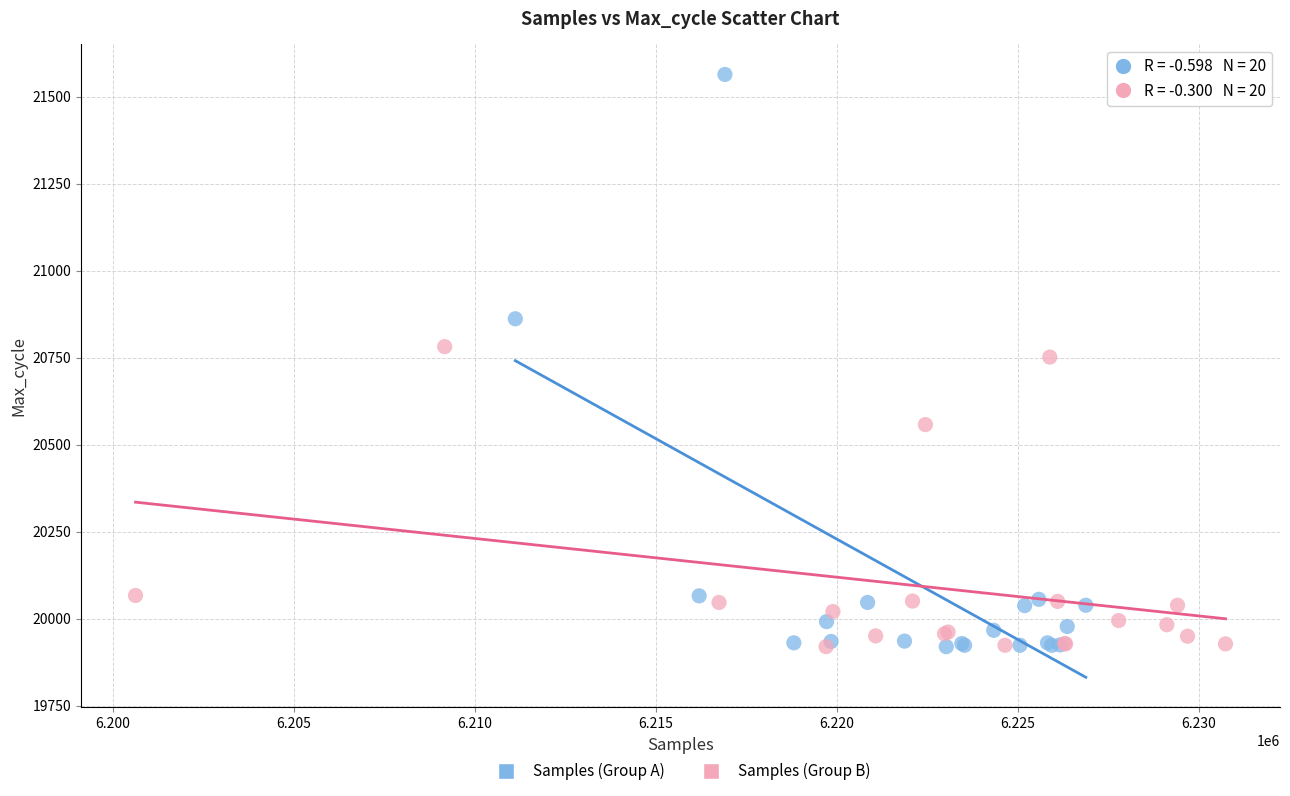

Which series has the widest spread of Y values?

Samples (Group A)